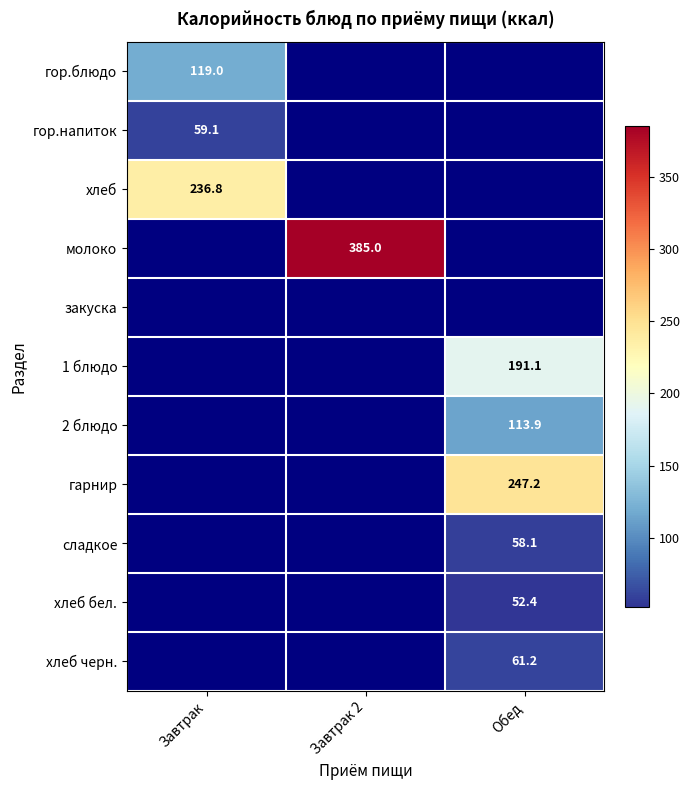

The value of гарнир at Обед is 247.2. True or false?

True